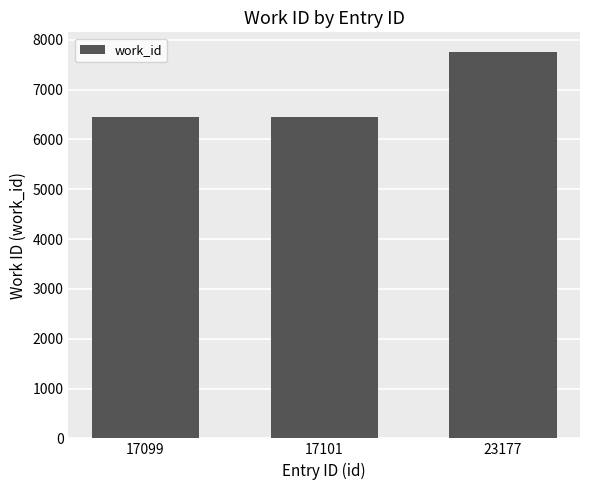

What is the greatest value displayed?

7762